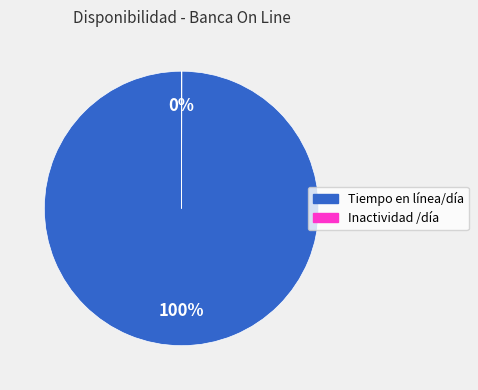

Does any single category account for the majority?

Yes